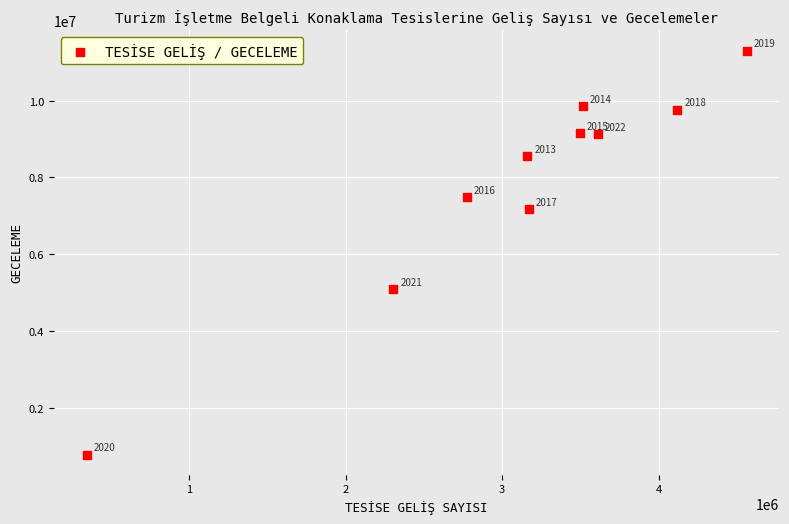

What Y value in the scatter plot is closest to 6042315?

5081446